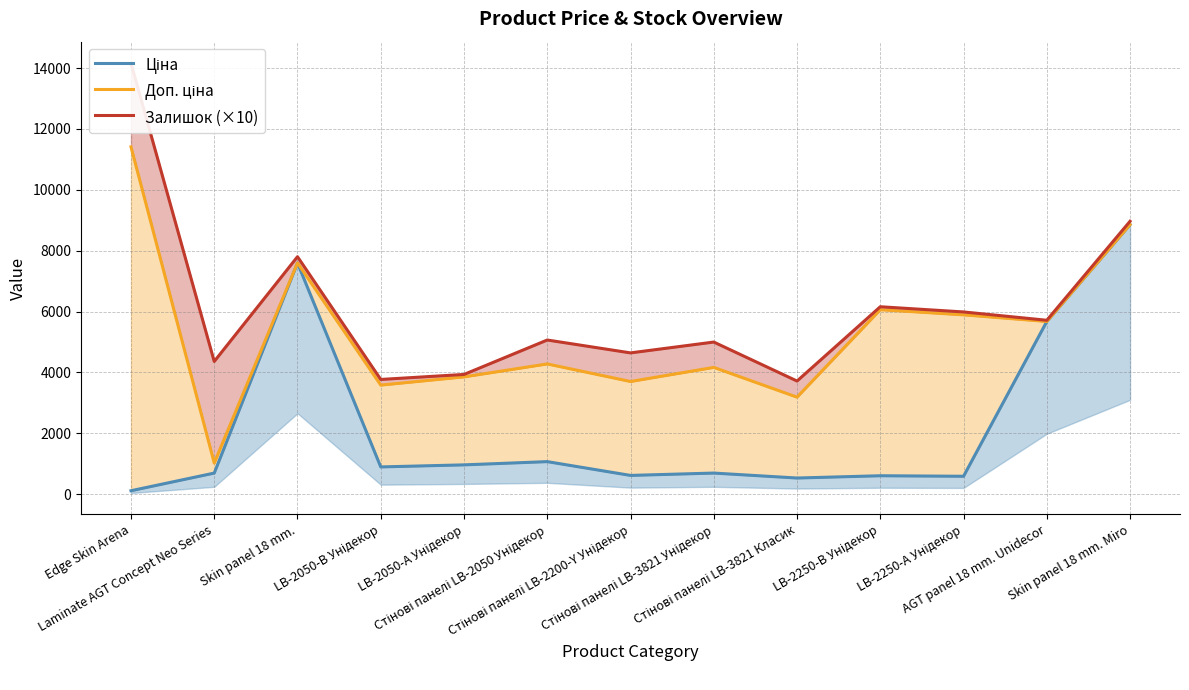

How many interior local valleys does the Ціна series have?

4